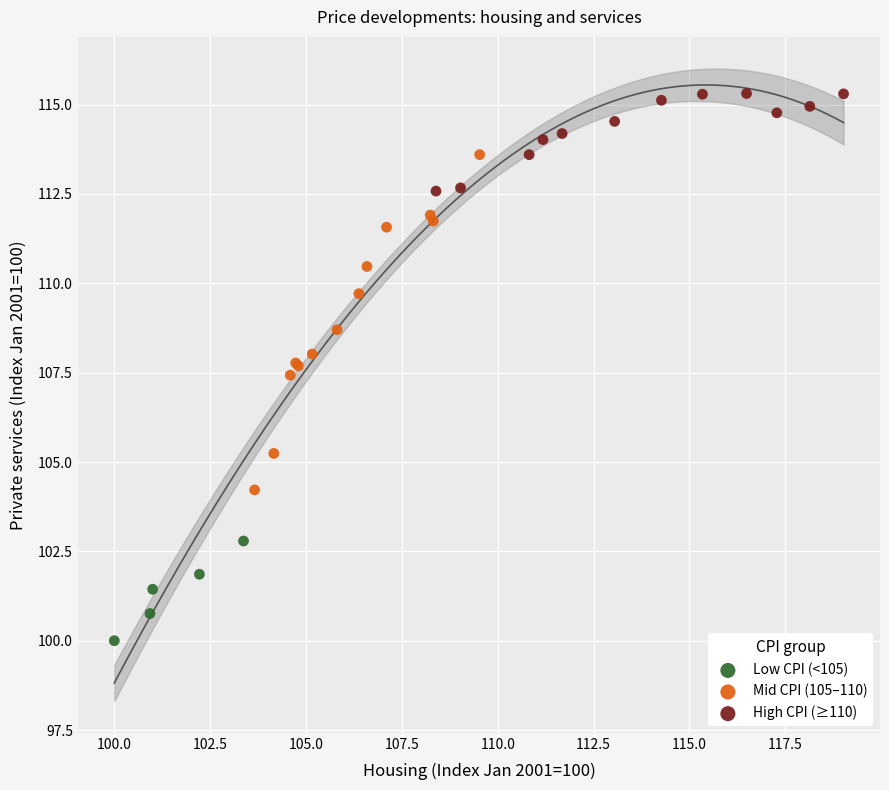

Which series reaches the maximum Y coordinate?

High CPI (≥110)